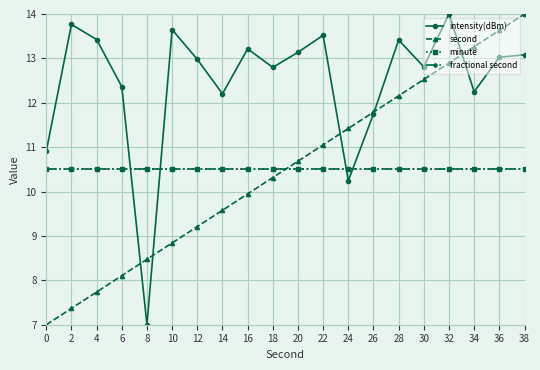

What is the average value of the fractional second series?

10.5